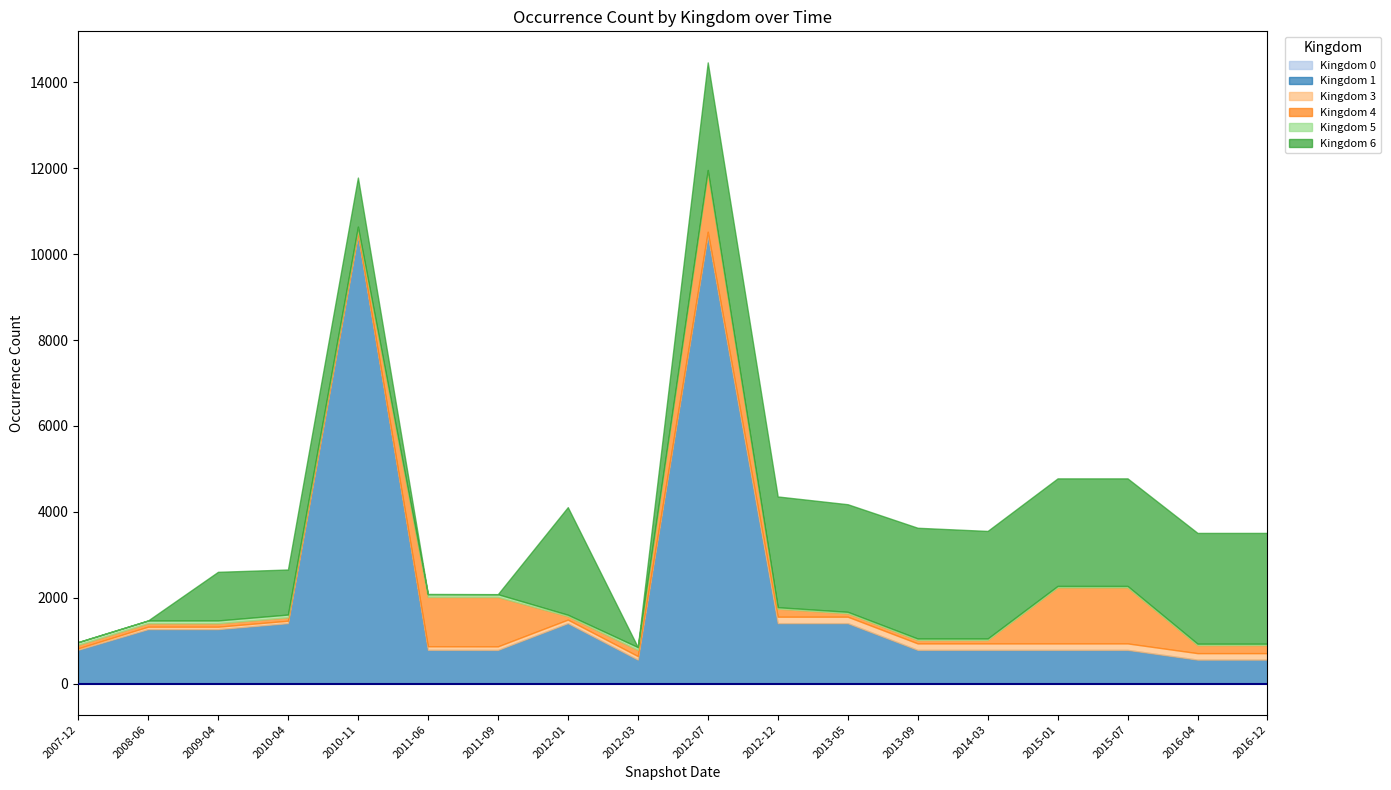

How many lines are shown in the chart?

6